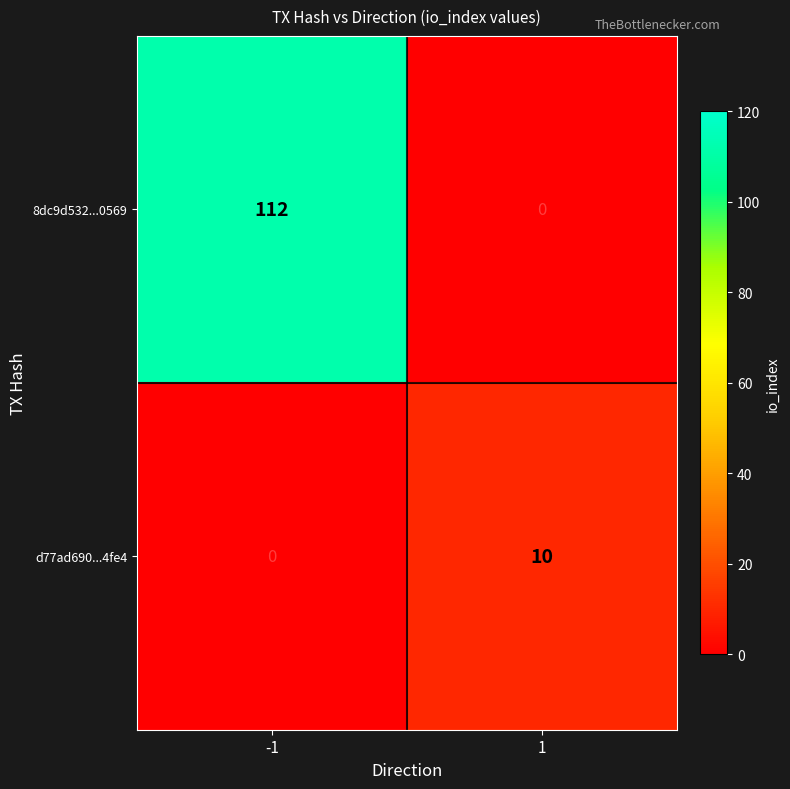

What is the highest value of the 8dc9d532...0569 series?

112